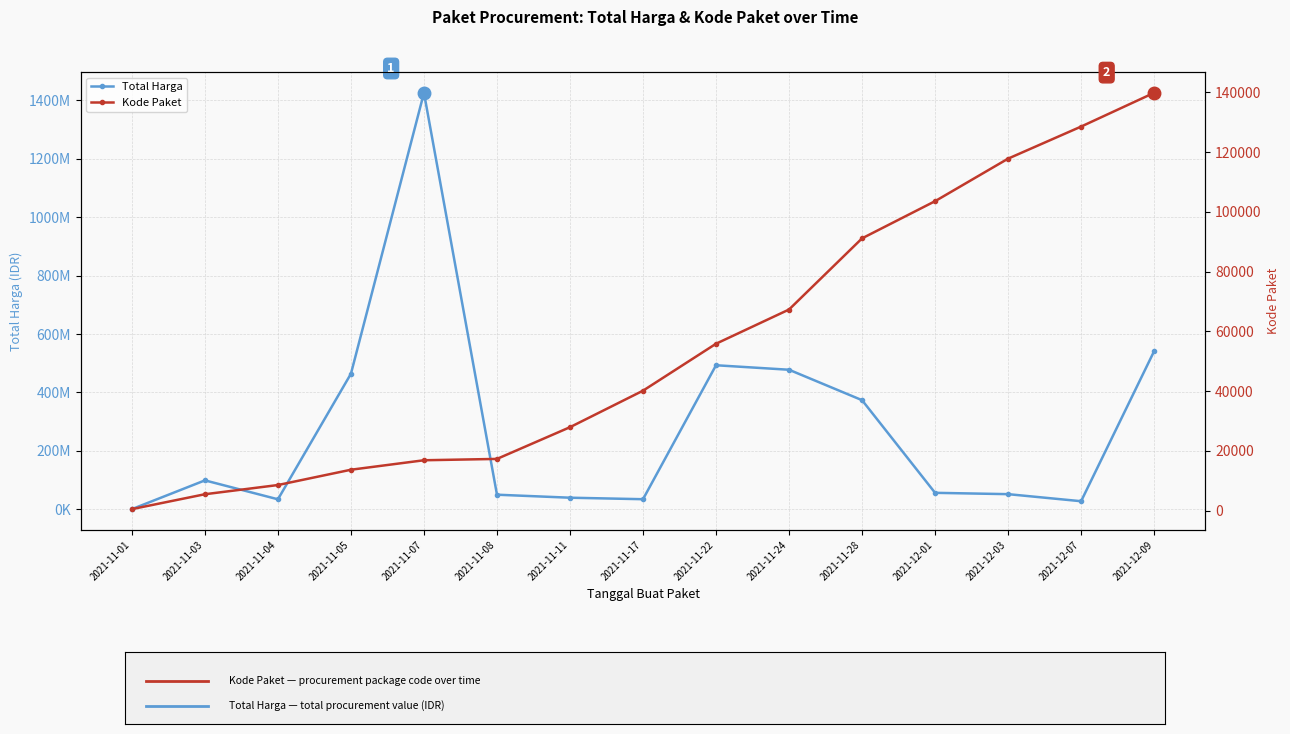

What is the sum of all Total Harga values?

4166679010